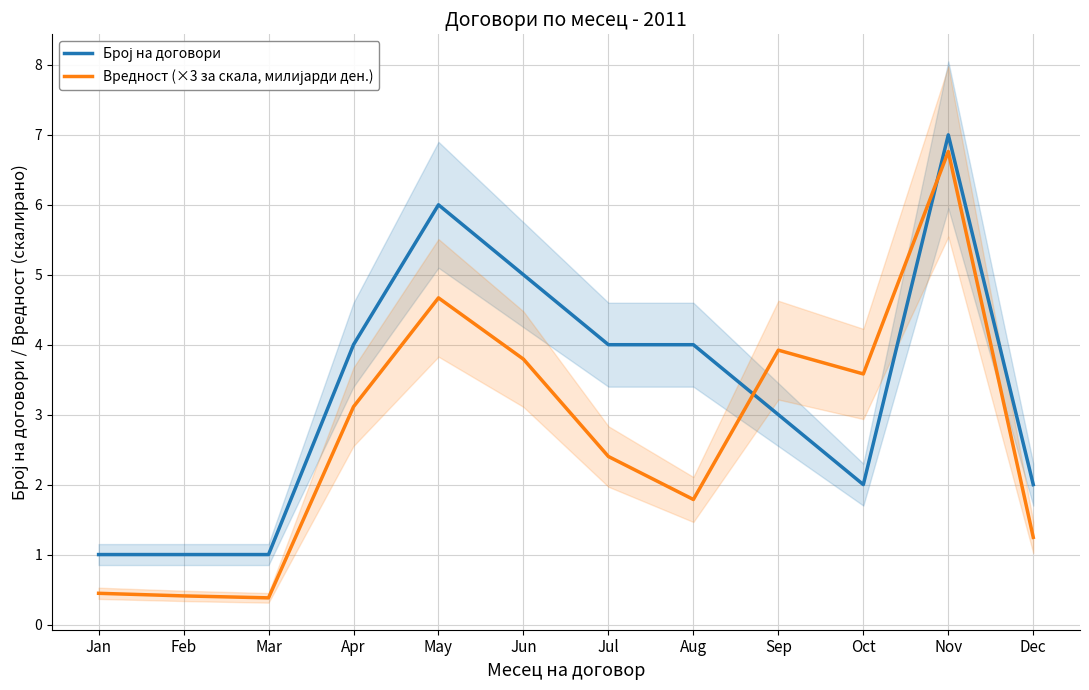

Reading left to right, transcribe all the data shown in this chart.

Број на договори: Jan=1.0	Feb=1.0	Mar=1.0	Apr=4.0	May=6.0	Jun=5.0	Jul=4.0	Aug=4.0	Sep=3.0	Oct=2.0	Nov=7.0	Dec=2.0
Вредност (×3 за скала, милијарди ден.): Jan=0.4	Feb=0.4	Mar=0.4	Apr=3.1	May=4.7	Jun=3.8	Jul=2.4	Aug=1.8	Sep=3.9	Oct=3.6	Nov=6.8	Dec=1.2